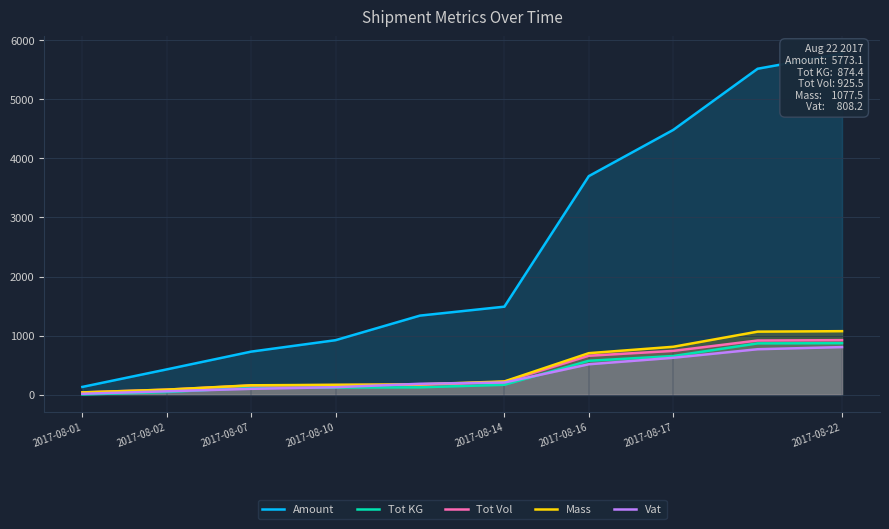

At which label is Tot KG closest to 440?

2017-08-16